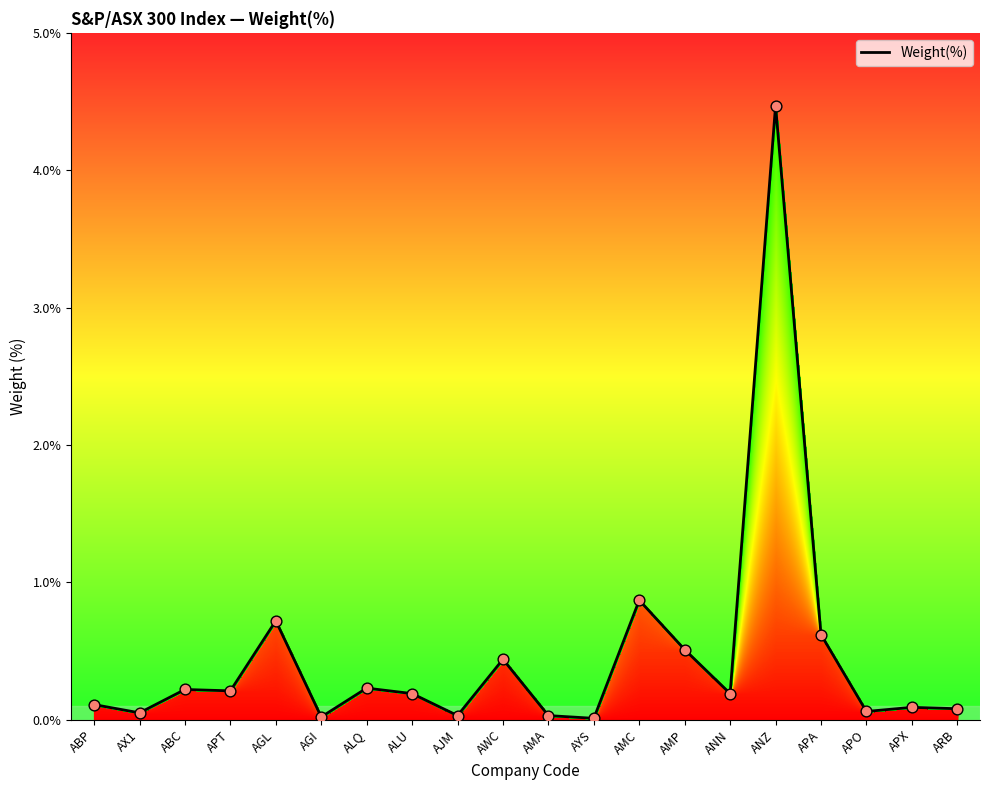

Which has a higher value, APX or ANZ?

ANZ